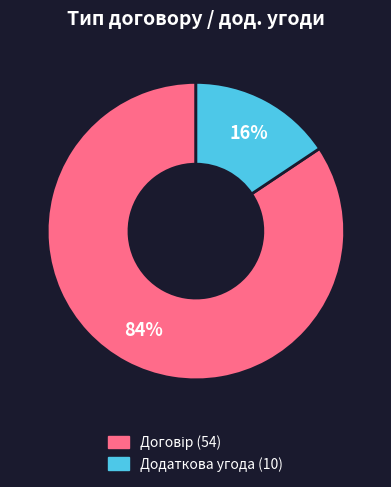

Is there any slice that represents more than half of the pie?

Yes